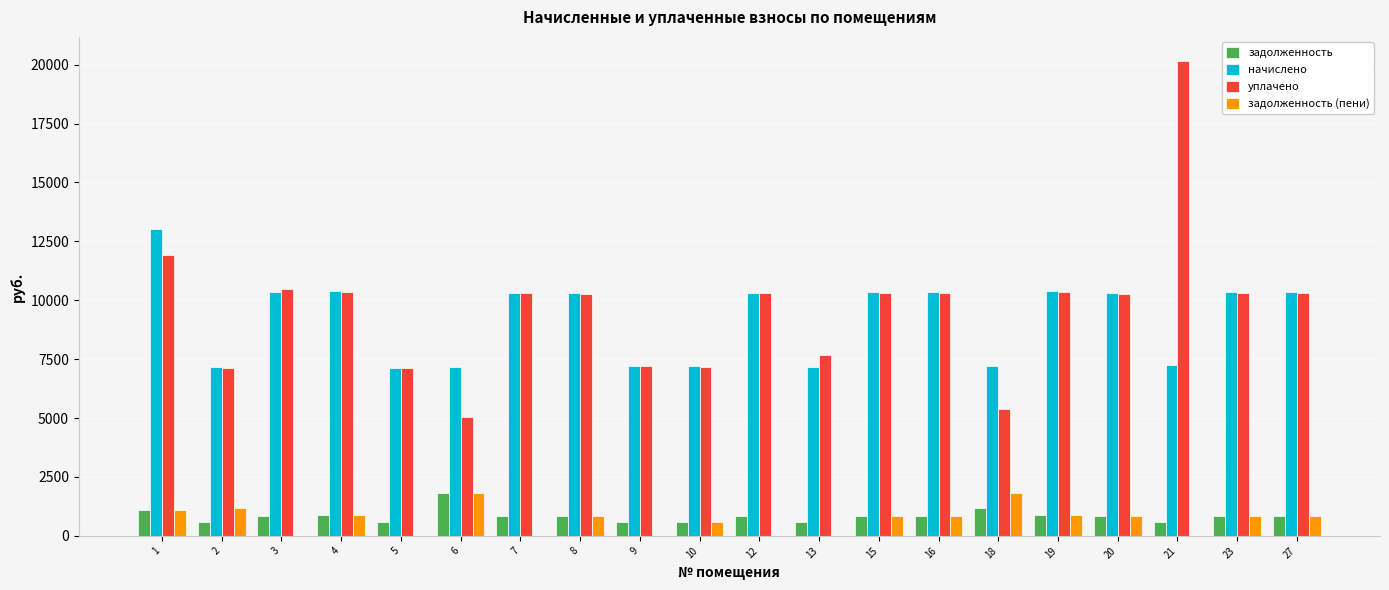

What is the maximum value for уплачено?

20168.2